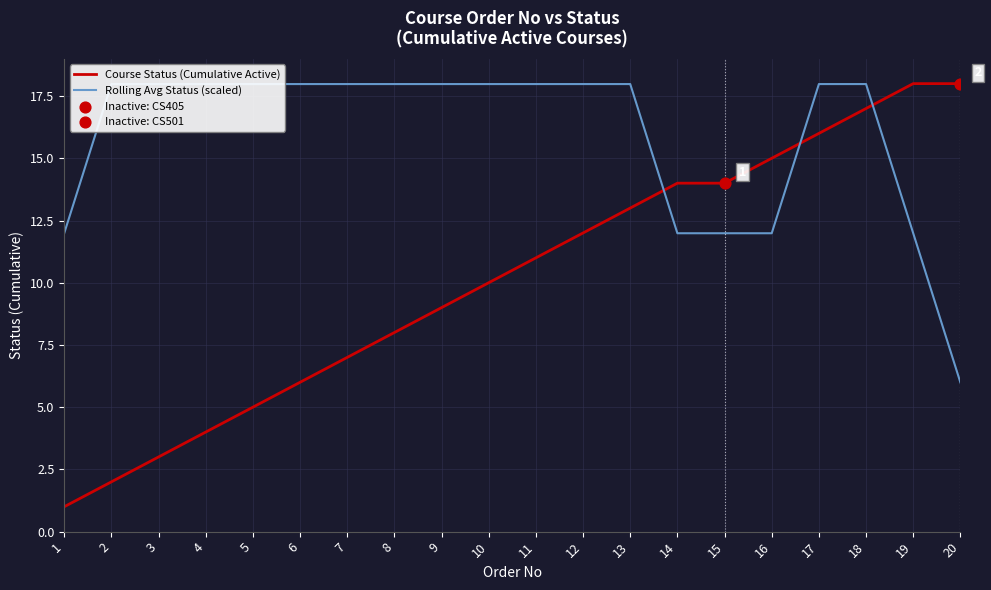

Which series contains the lowest Y value?

Course Status (Cumulative Active)